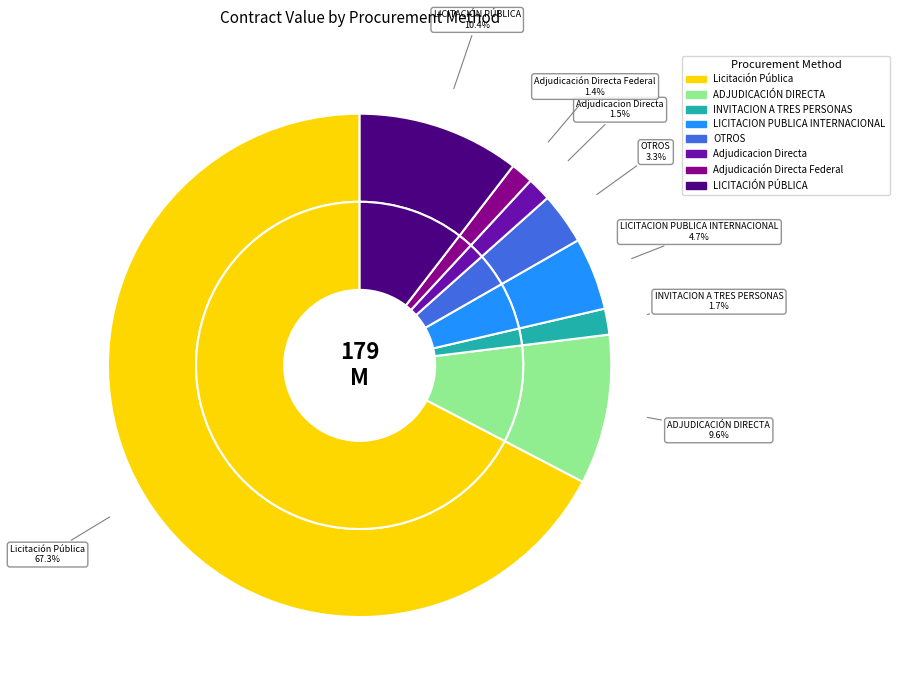

To the nearest percent, what is the difference between the Licitación Pública and LICITACIÓN PÚBLICA slice percentages?

57%